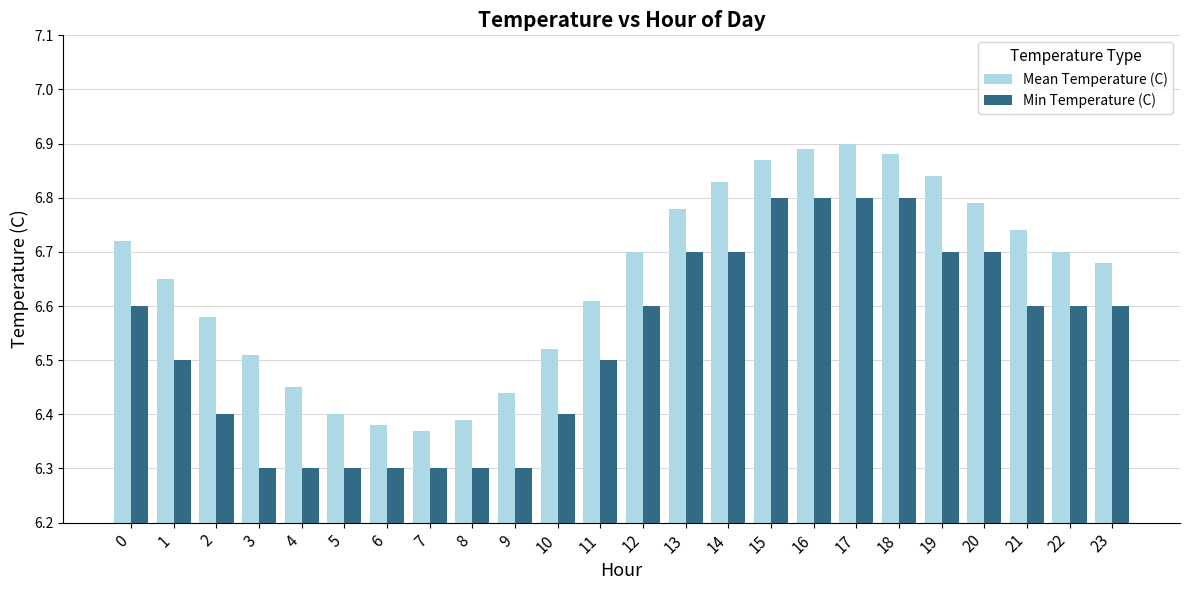

The value of Mean Temperature (C) at 11 is 6.6. True or false?

True